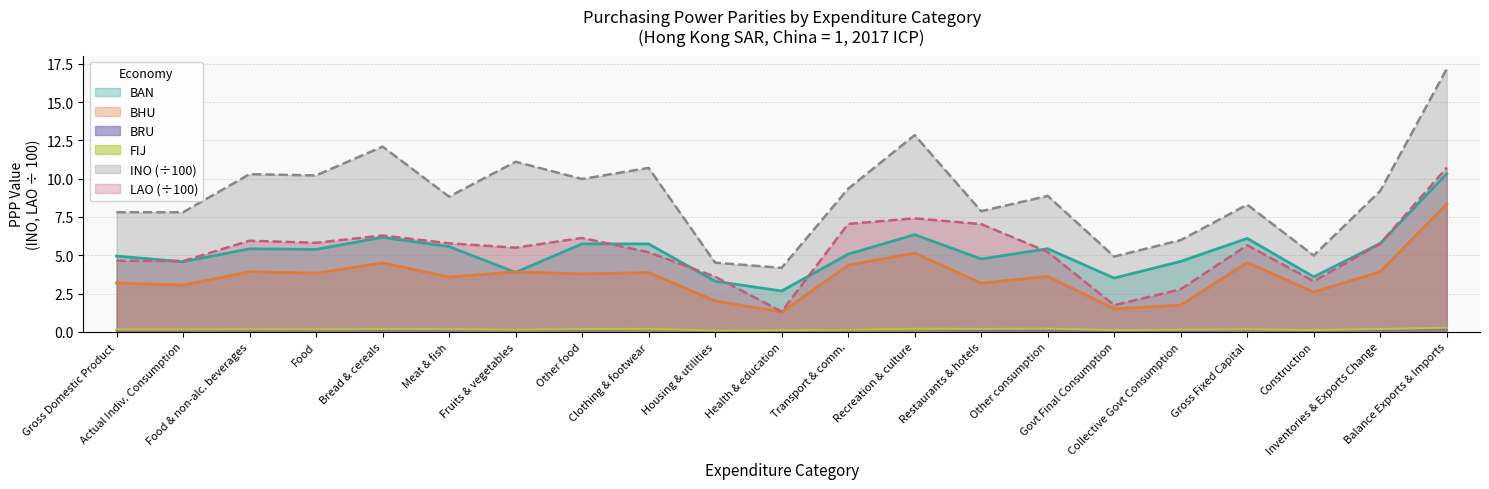

At which category is the sum across all series the highest?

Balance Exports & Imports